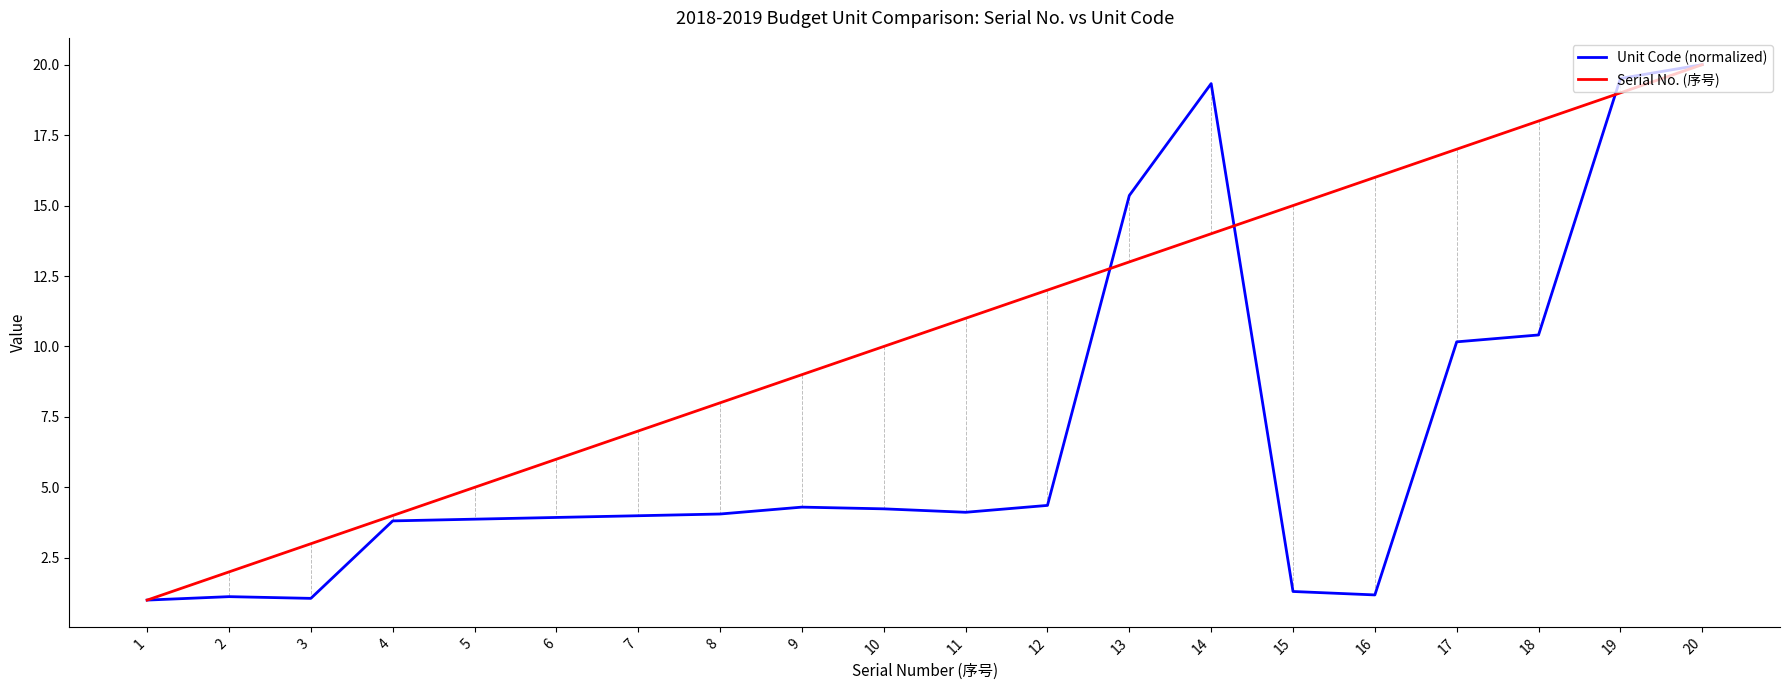

The value of Unit Code (normalized) at 19 is 19.5. True or false?

True